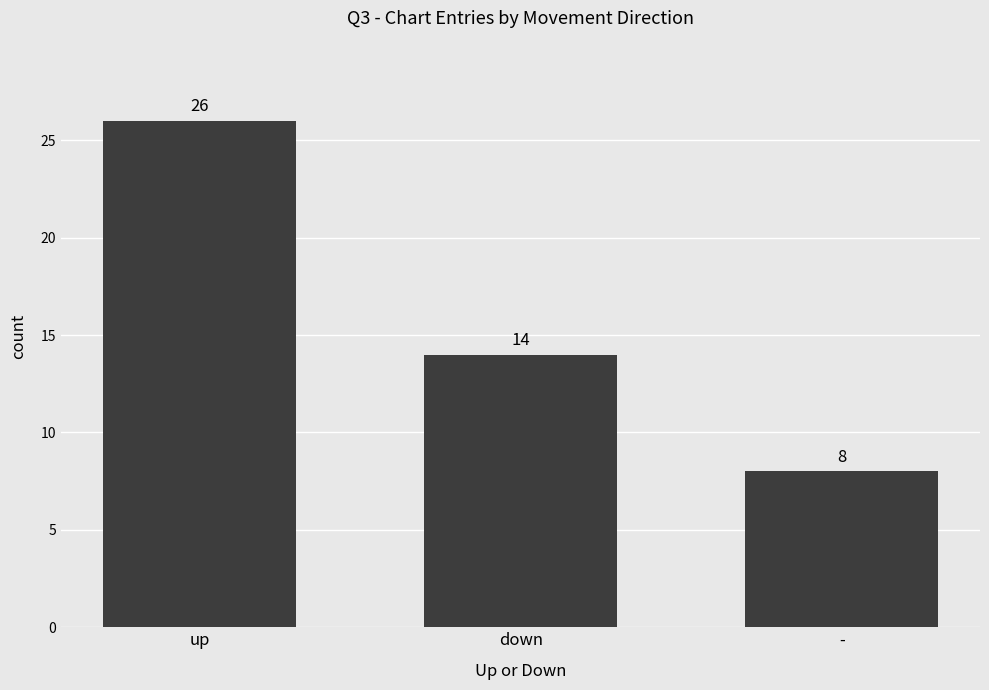

Between down and -, which is larger?

down